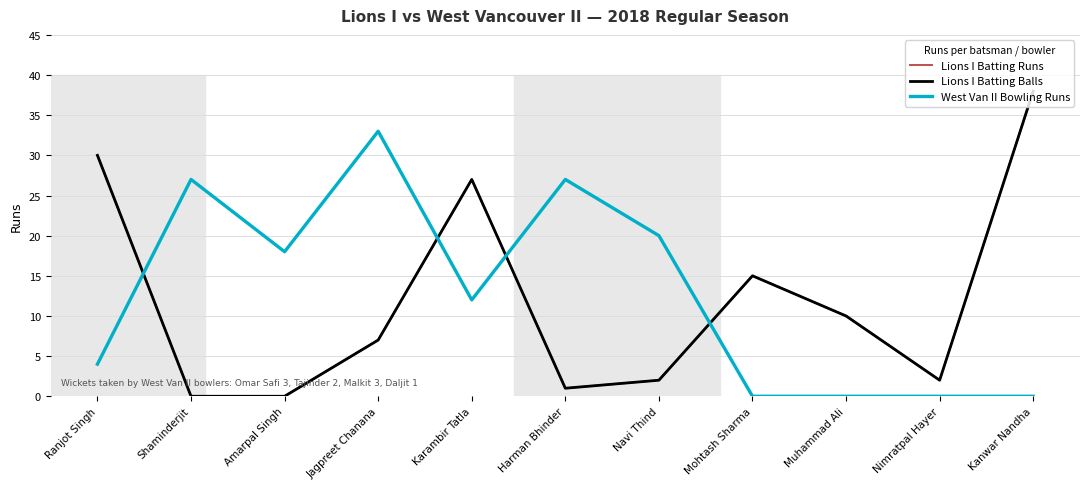

At which category does West Van II Bowling Runs reach its first local peak?

Shaminderjit